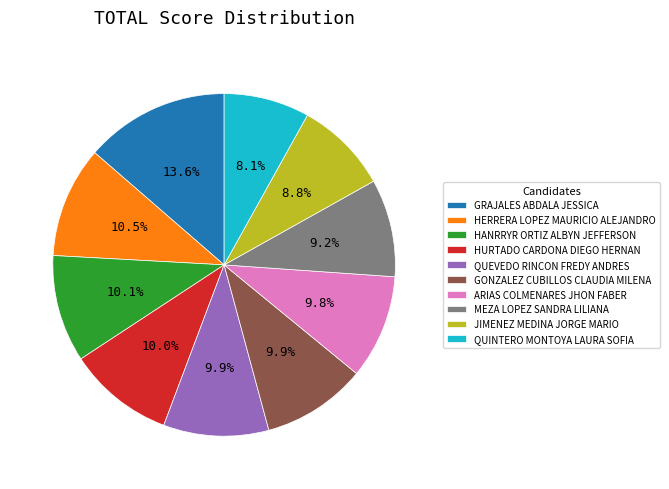

What portion of the pie excludes HURTADO CARDONA DIEGO HERNAN?

90.0%